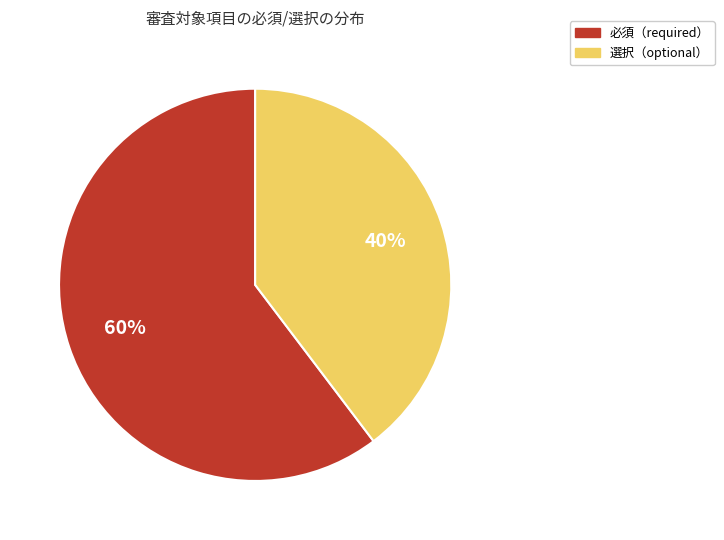

To the nearest percent, what is the average slice percentage?

50%